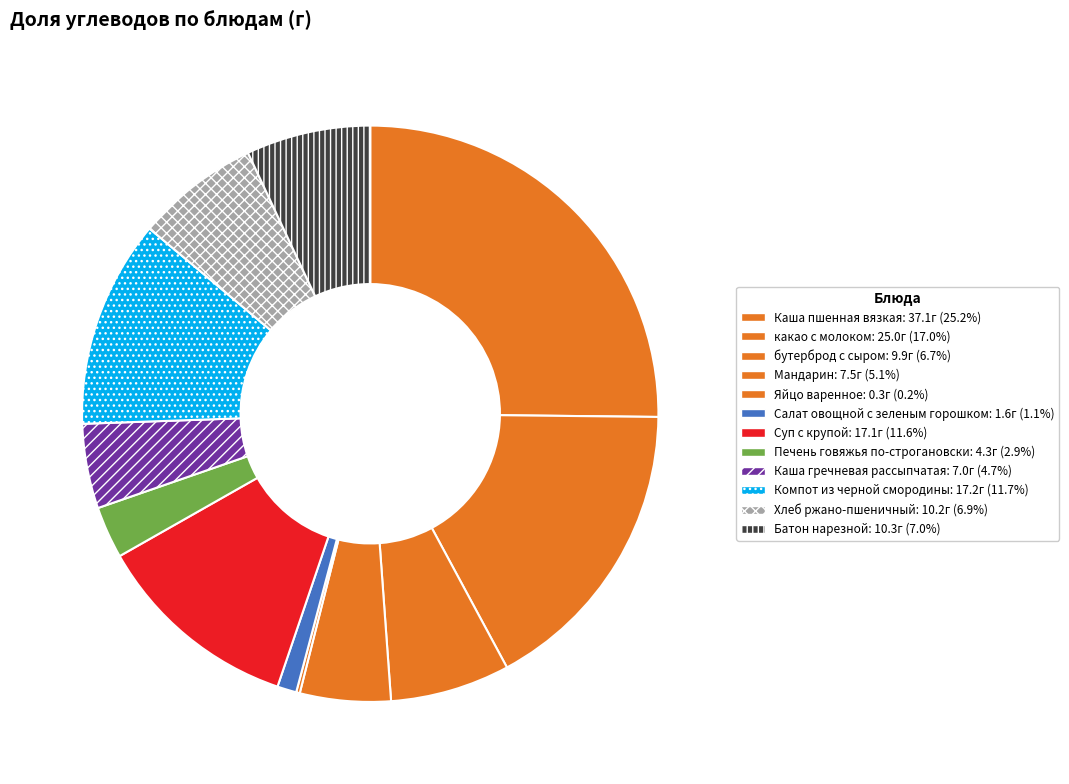

Rank the categories by value from lowest to highest.

Яйцо варенное, Салат овощной с зеленым горошком, Печень говяжья по-строгановски, Каша гречневая рассыпчатая, Мандарин, бутерброд с сыром, Хлеб ржано-пшеничный, Батон нарезной, Суп с крупой, Компот из черной смородины, какао с молоком, Каша пшенная вязкая